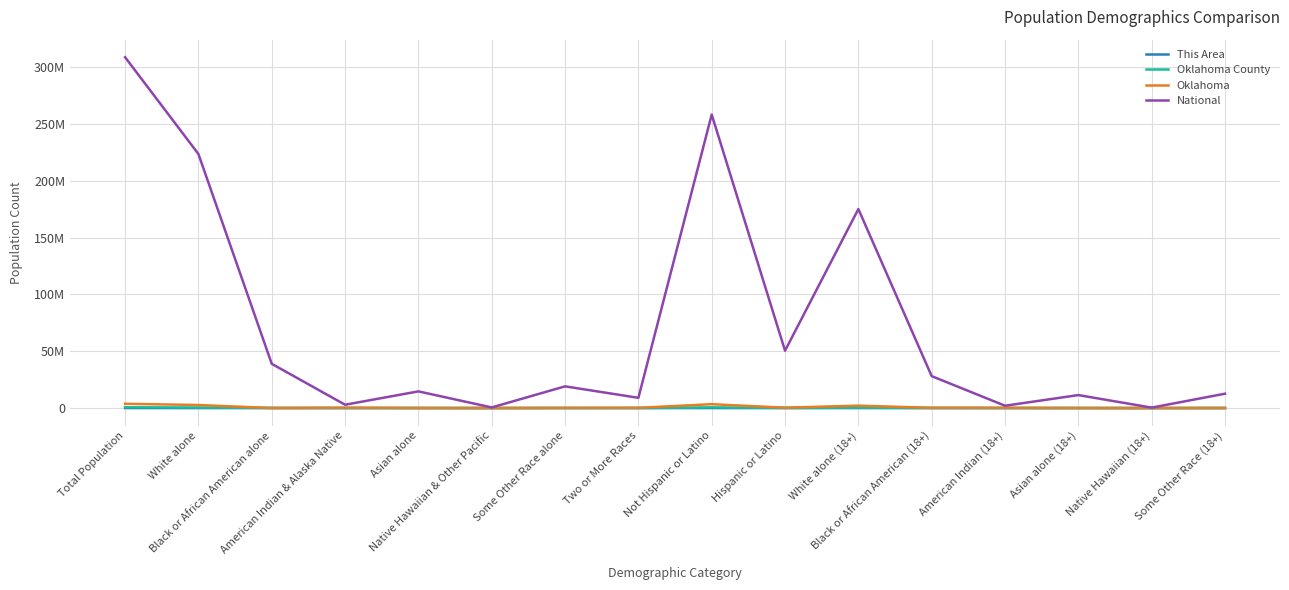

True or false: This Area has more than 2 interior local peaks.

False